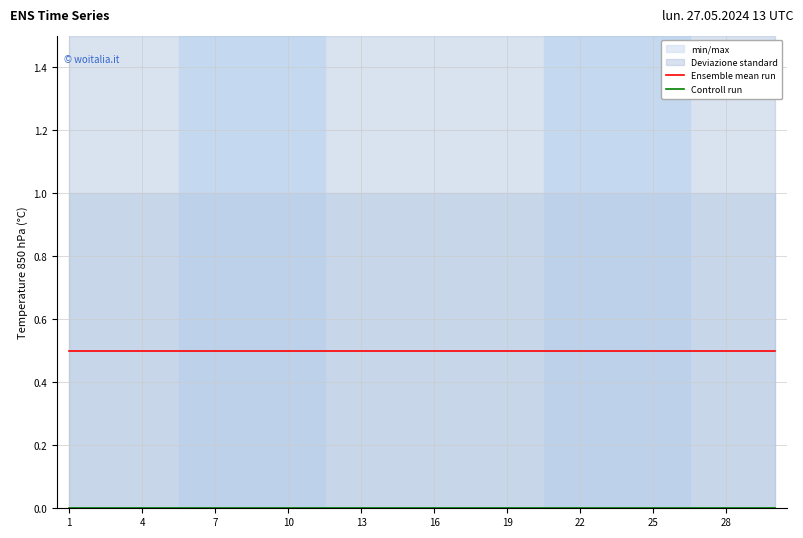

True or false: Ensemble mean run has more than 0 interior local peaks.

False